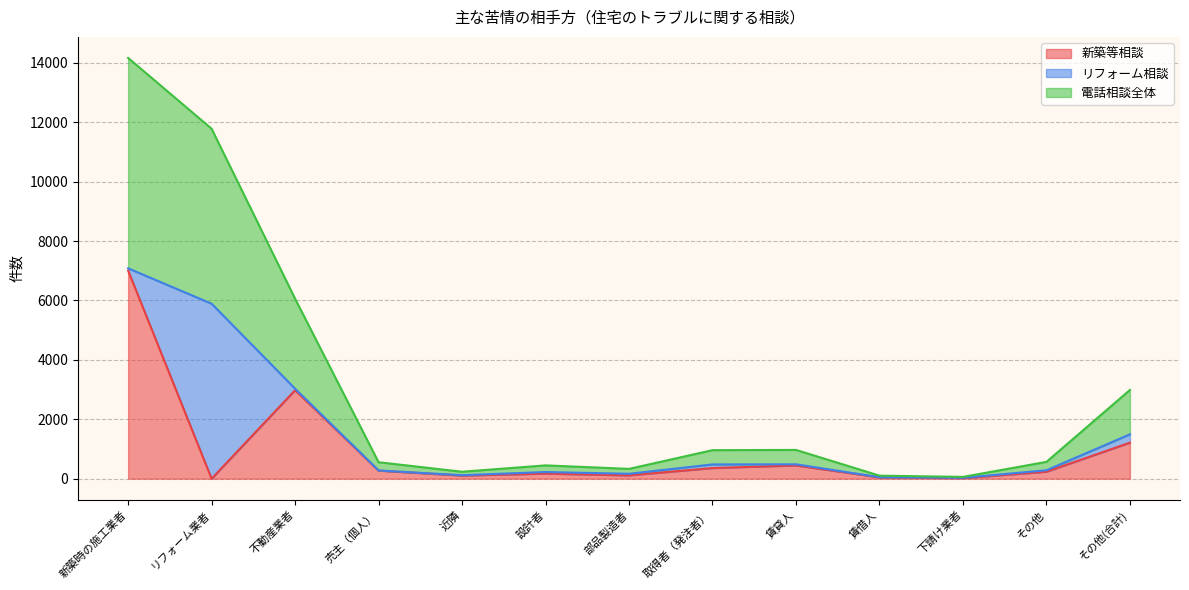

At which label does 電話相談全体 first exceed 283?

新築時の施工業者